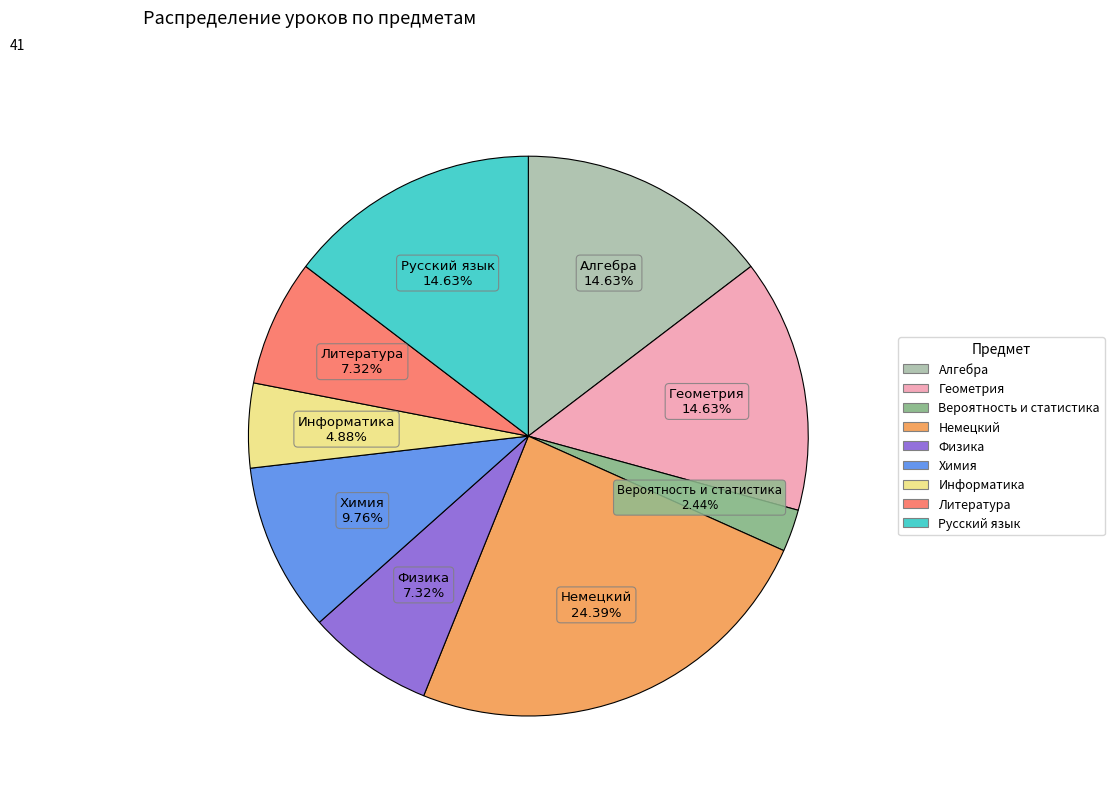

Does Информатика account for over 50% of the chart?

No